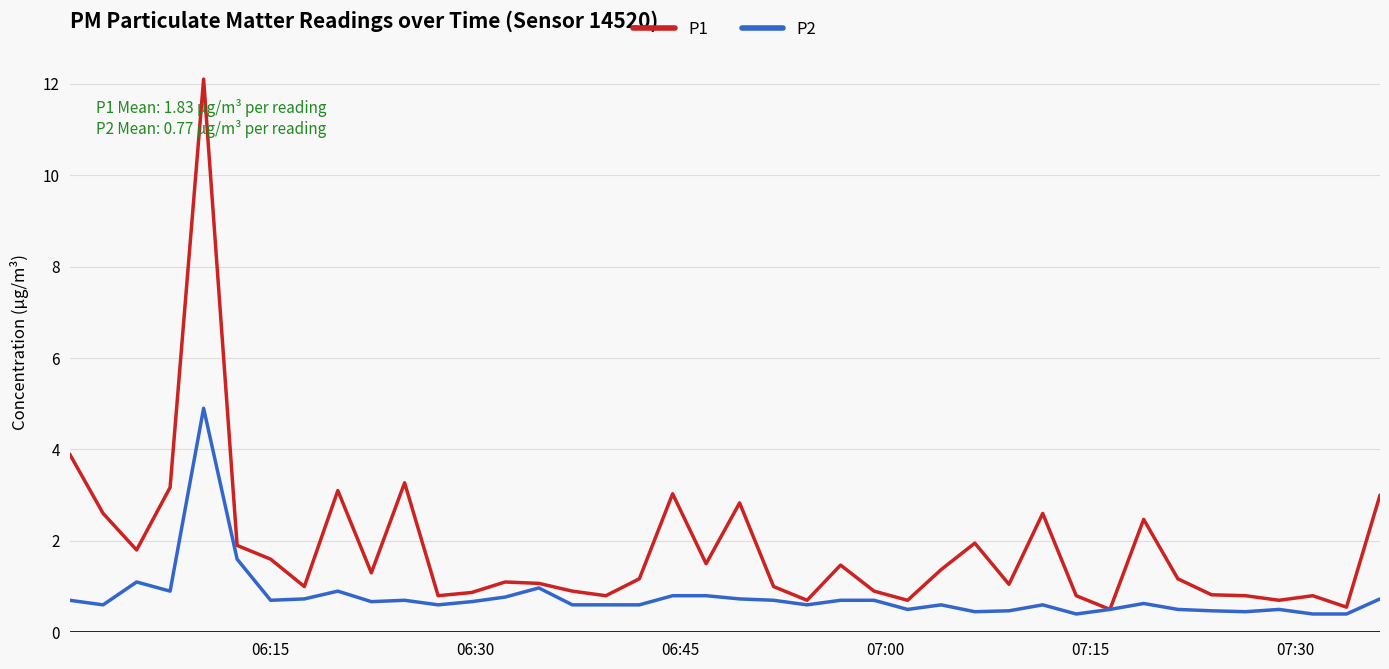

What are all the series names shown in the legend?

P1, P2